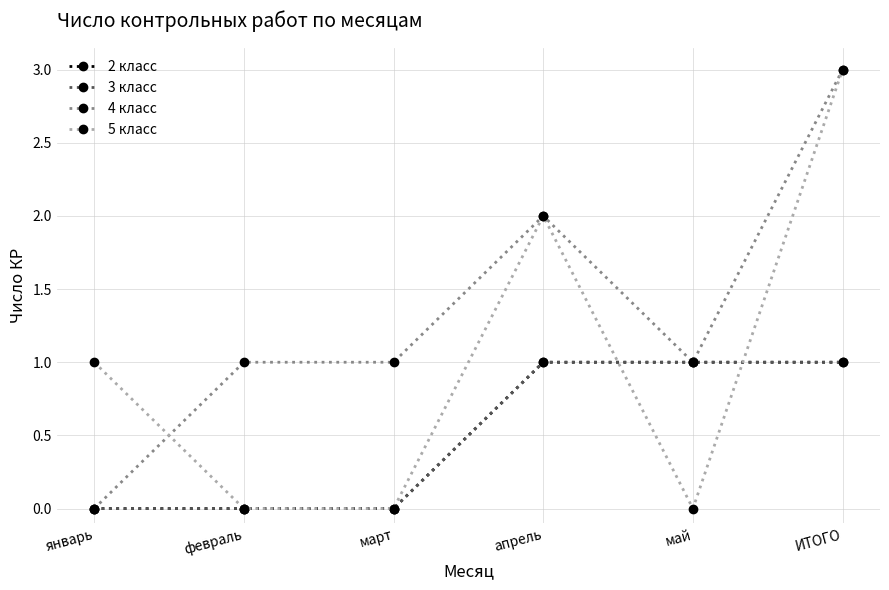

True or false: 3 класс and 5 класс cross at least once.

True